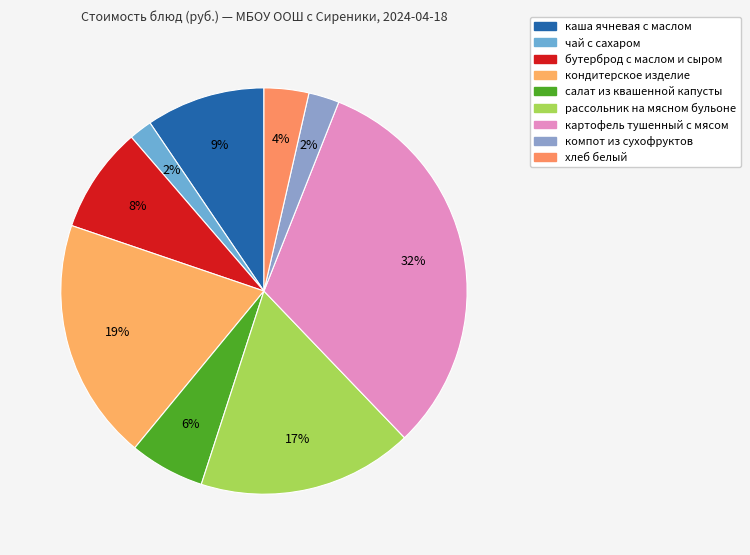

How many slices are in this pie chart?

9